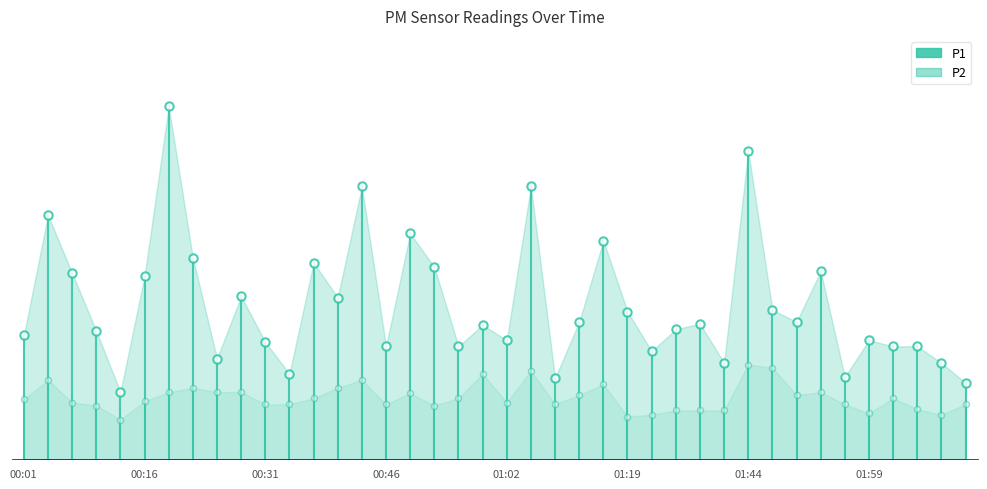

Which series has the largest range (max minus min)?

P1